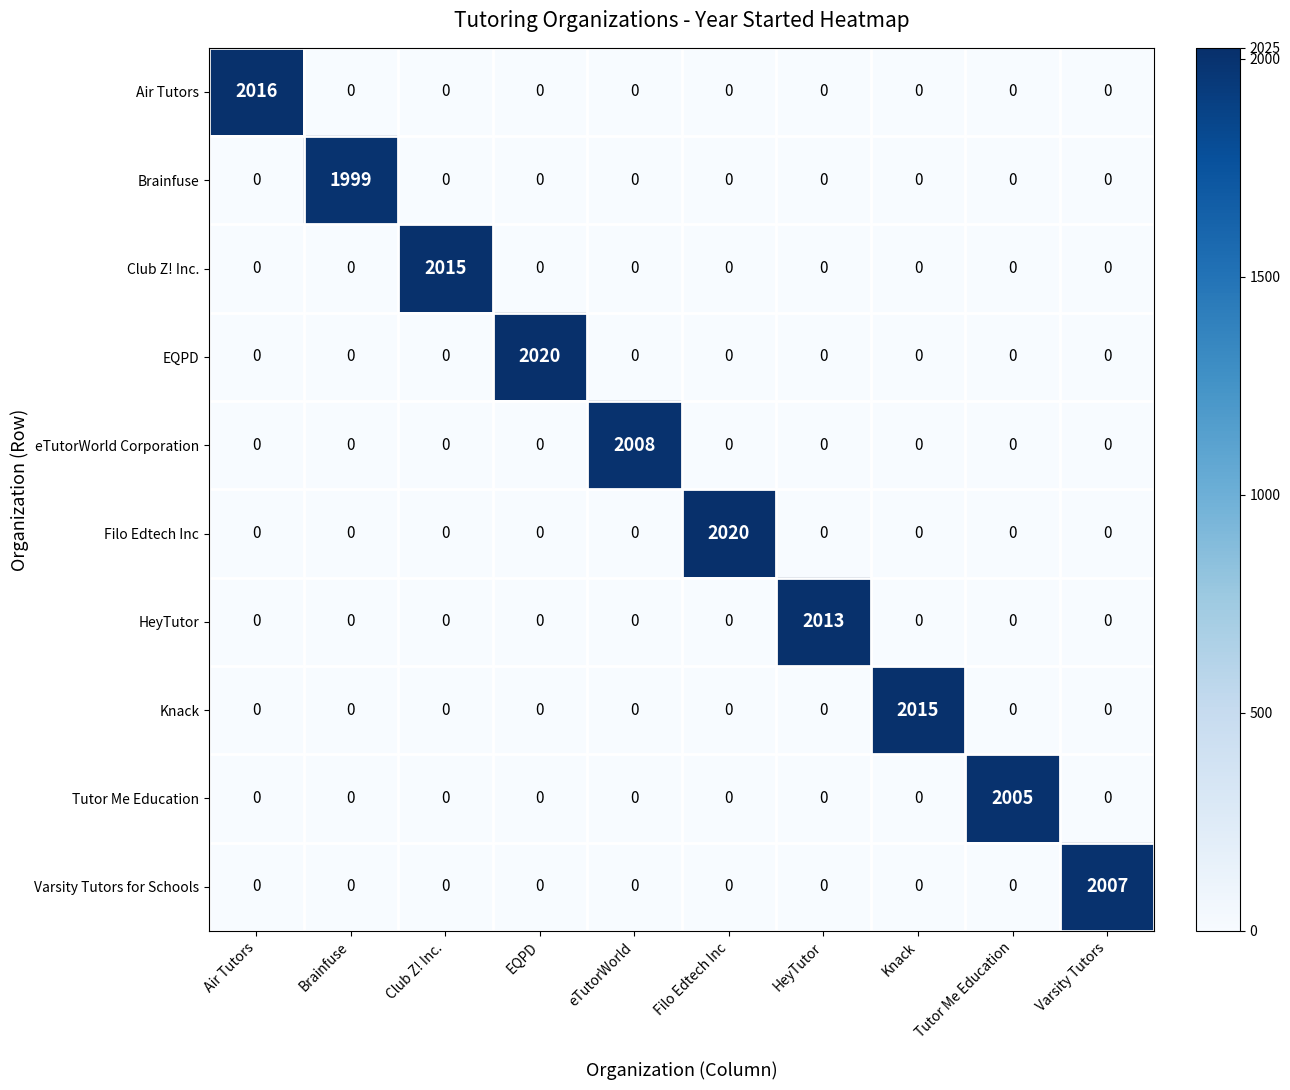

Is it true that Club Z! Inc. equals 0 at Tutor Me Education?

True